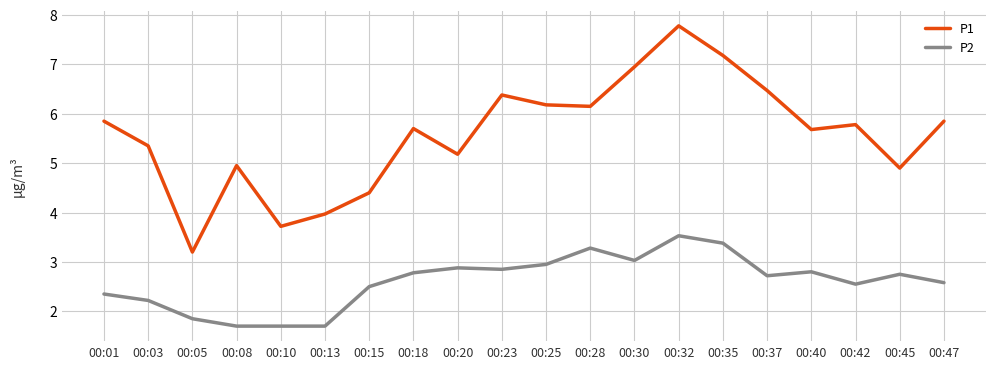

The value of P2 at 00:18 is 4.0. True or false?

False